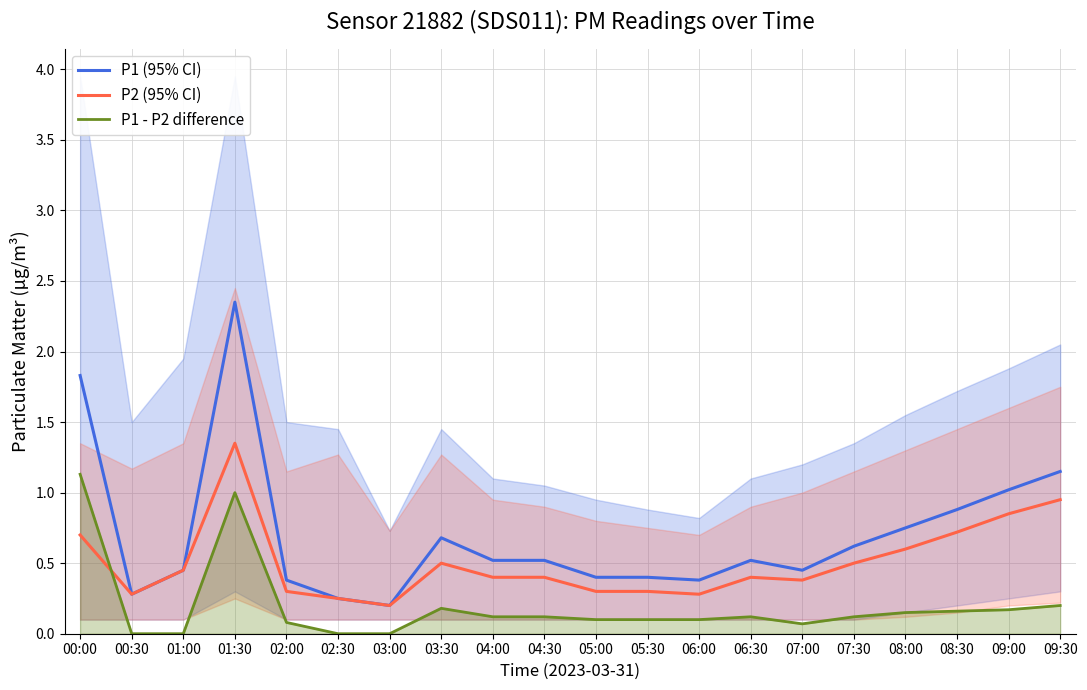

What is the maximum value for P1 - P2 difference?

1.1